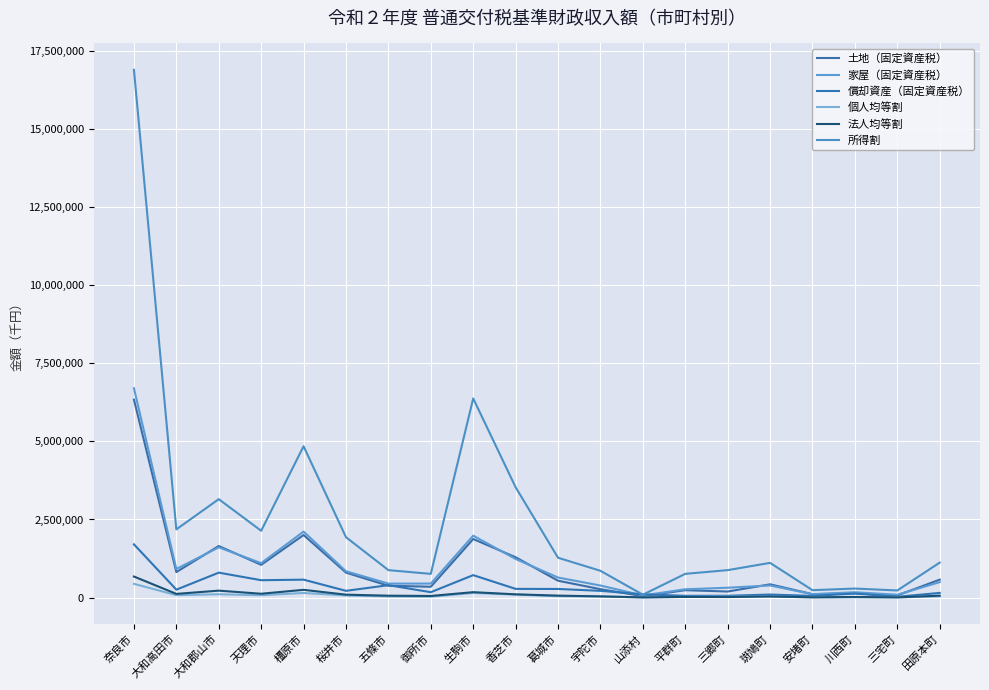

What is the label of the 20th point from the right?

奈良市